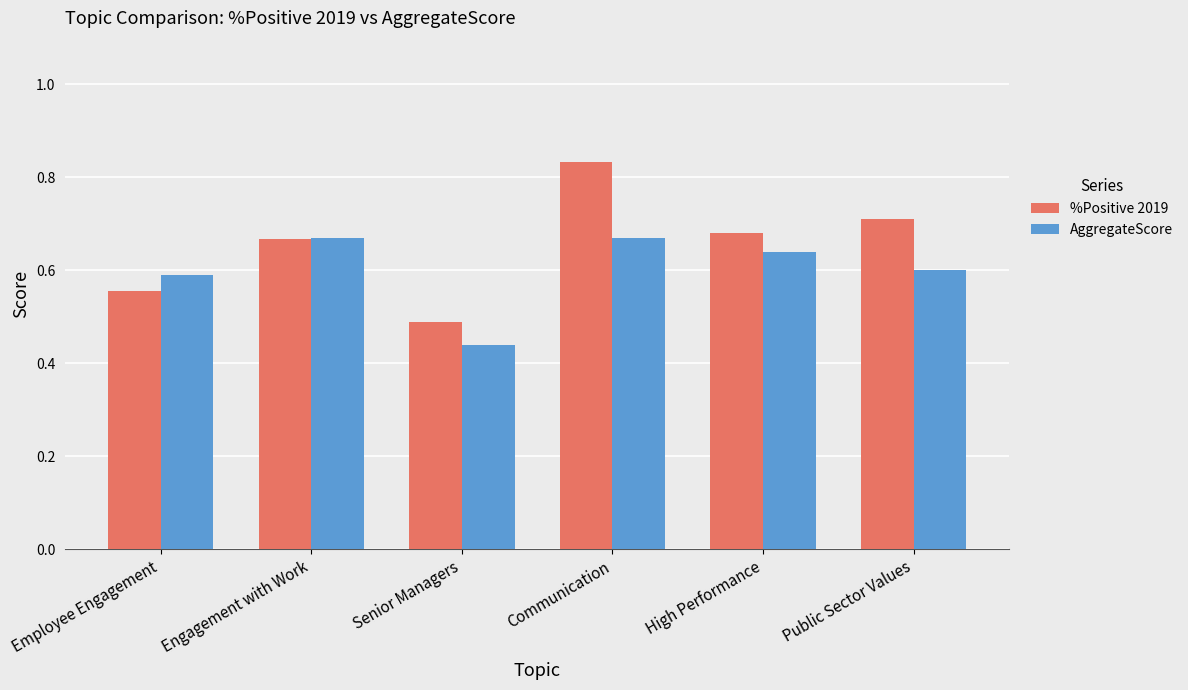

Are the bars horizontal?

No